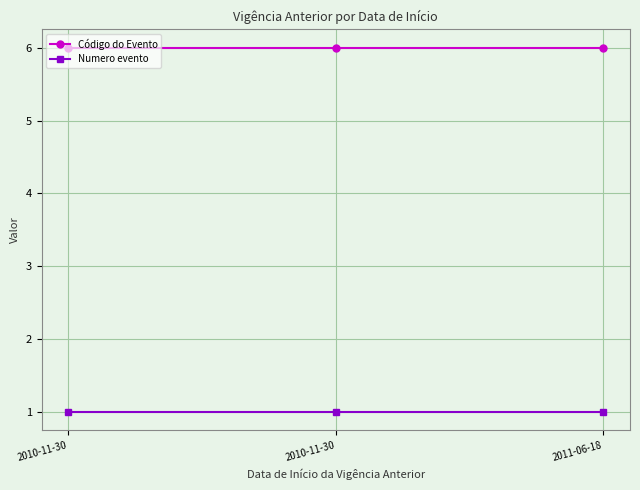

Reading left to right, transcribe all the data shown in this chart.

Código do Evento: 2010-11-30=6	2010-11-30=6	2011-06-18=6
Numero evento: 2010-11-30=1	2010-11-30=1	2011-06-18=1